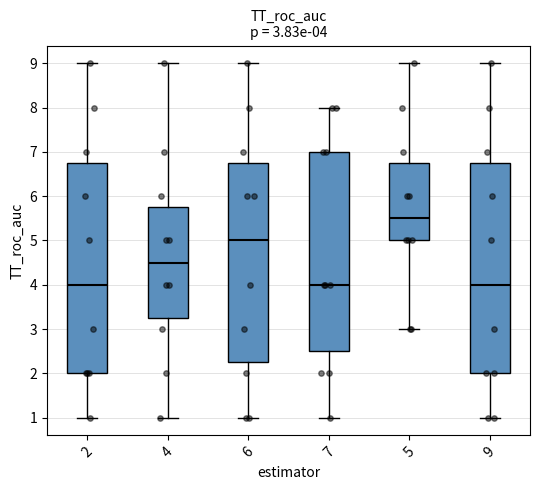

Which box has the highest median line?

5